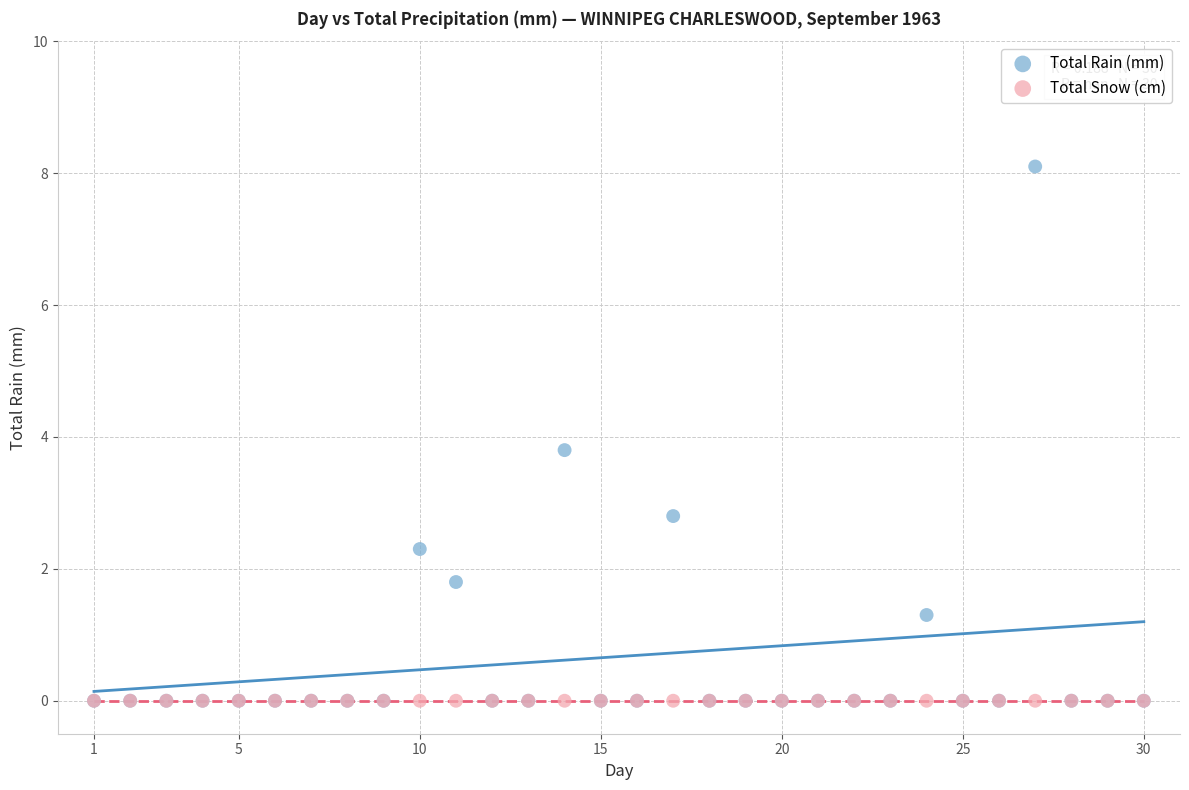

In the Total Rain (mm) series, what Y value is closest to 4?

3.8